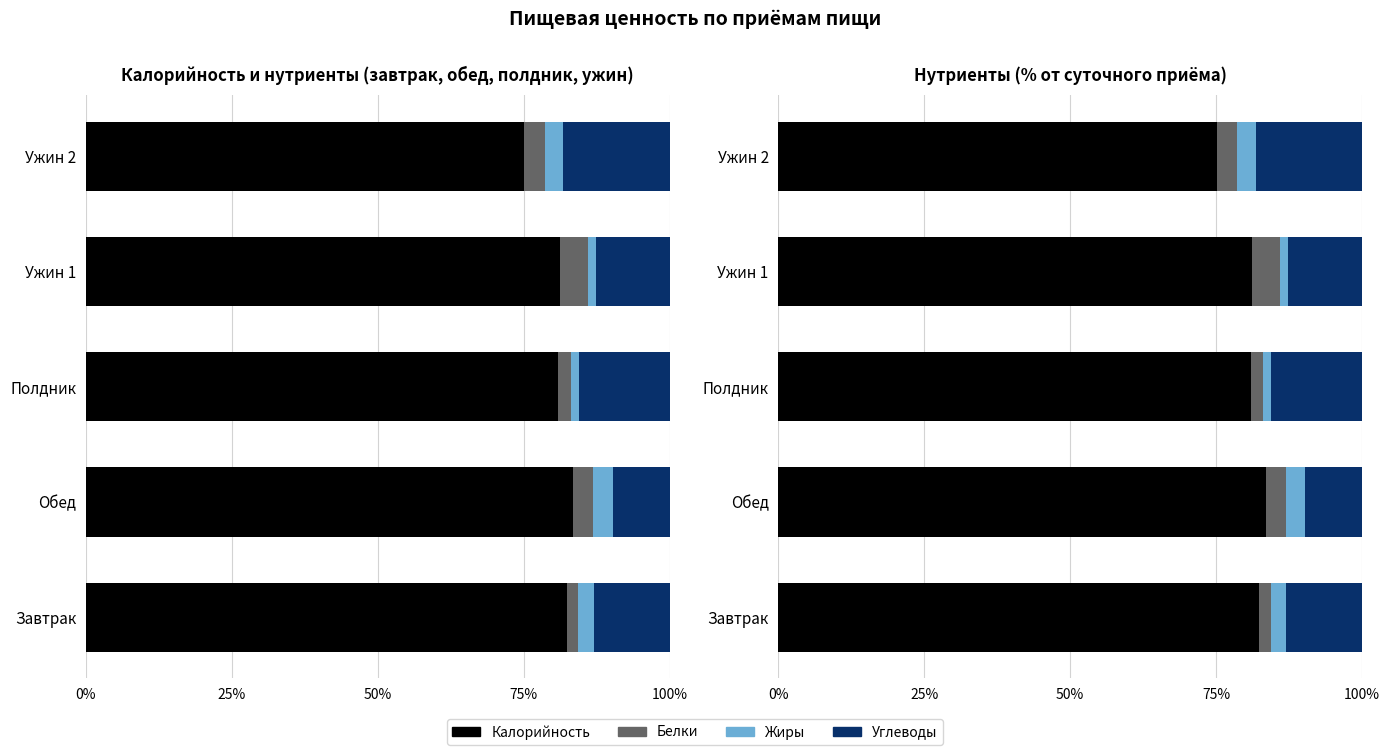

At how many categories does at least one series exceed 72?

5